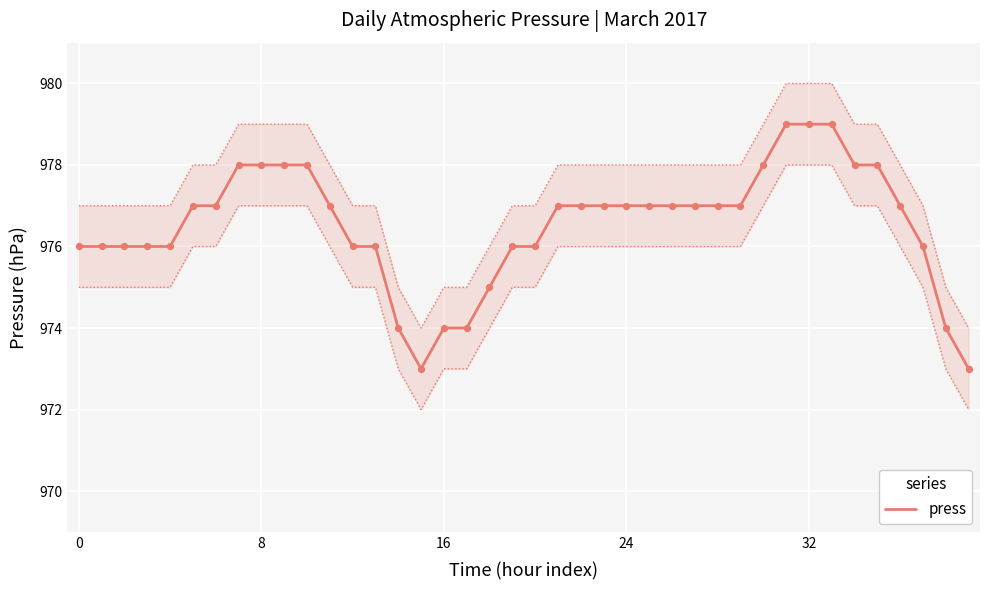

What is the minimum value for press?

973